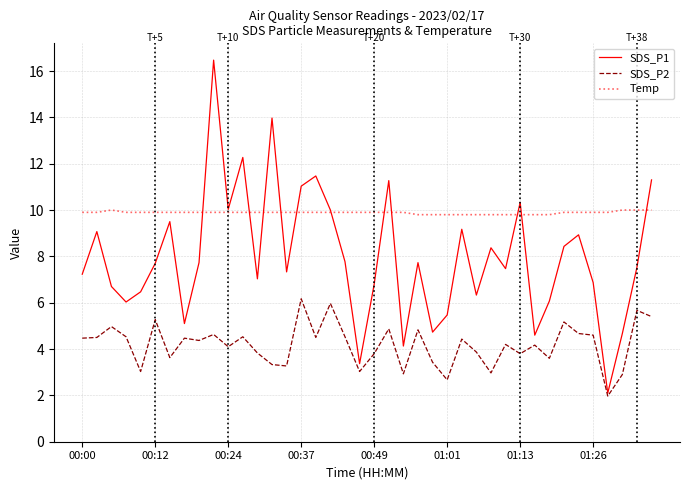

How many lines are shown in the chart?

3